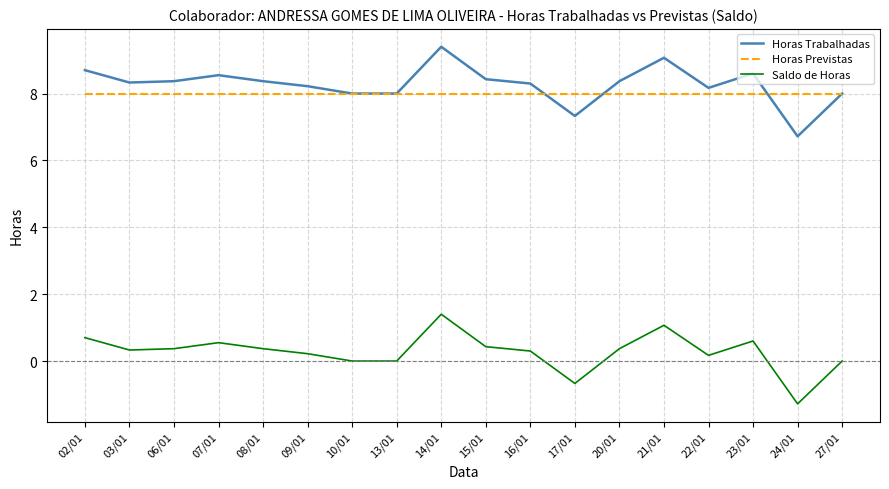

What is the highest value of the Saldo de Horas series?

1.4